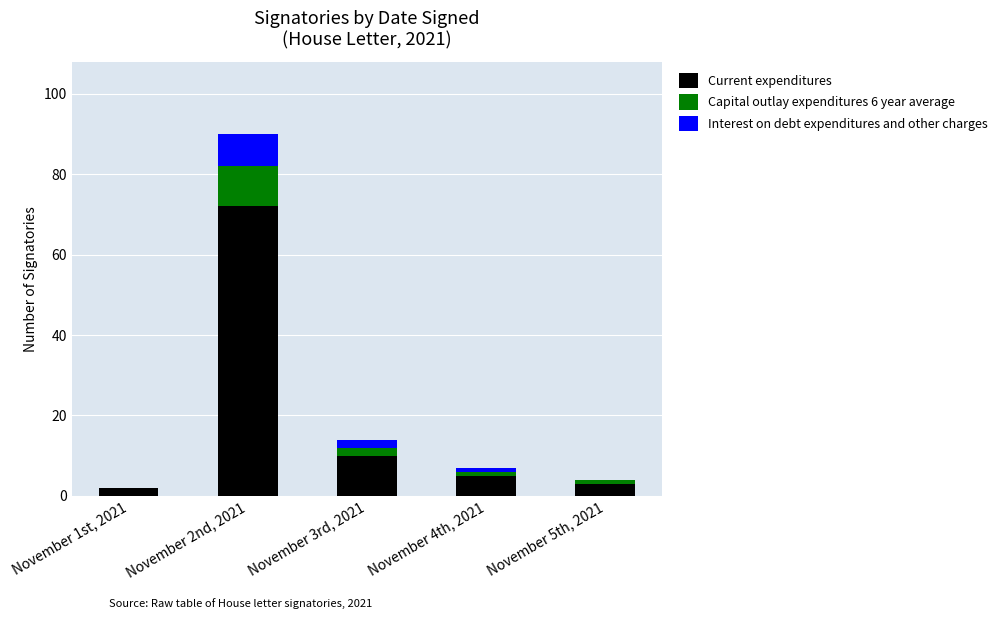

What is the maximum value for Current expenditures?

72